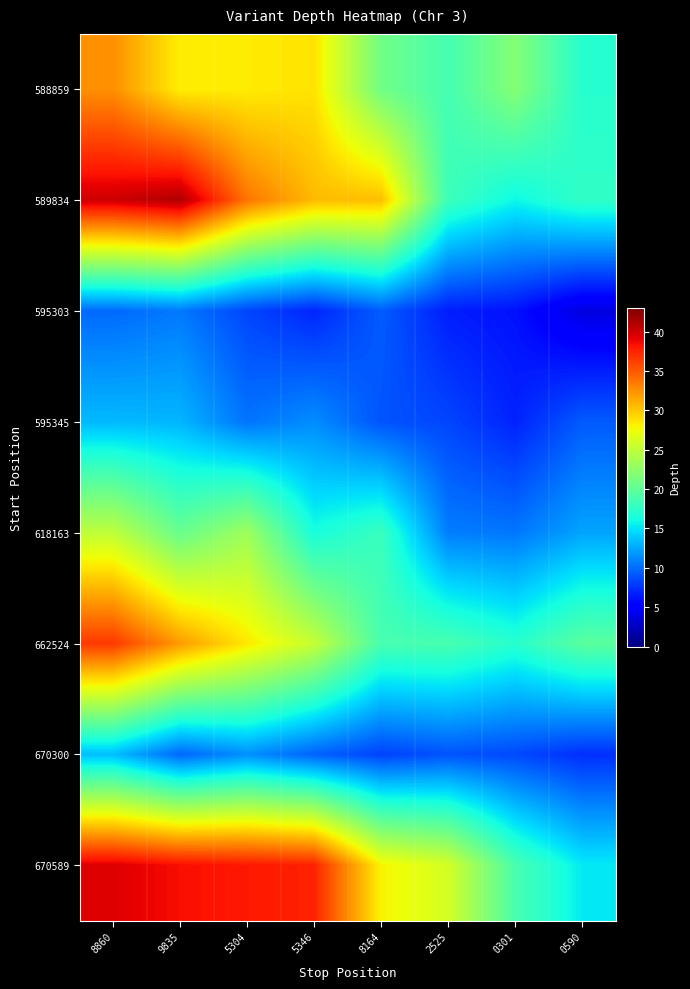

Reading left to right, list all the values displayed in this chart.

588859: 8860=32.5	9835=28.2	5304=28.4	5346=28.7	8164=21.0	2525=18.6	0301=21.9	0590=17.1
589834: 8860=40.0	9835=41.1	5304=33.8	5346=30.6	8164=30.4	2525=18.2	0301=15.9	0590=17.6
595303: 8860=9.9	9835=10.5	5304=8.4	5346=7.0	8164=9.3	2525=6.6	0301=6.1	0590=3.7
595345: 8860=13.2	9835=13.1	5304=10.3	5346=11.4	8164=9.0	2525=8.3	0301=6.9	0590=9.2
618163: 8860=25.0	9835=20.5	5304=23.3	5346=16.3	8164=18.0	2525=10.7	0301=10.4	0590=12.4
662524: 8860=36.5	9835=32.0	5304=28.5	5346=25.3	8164=18.8	2525=18.8	0301=17.1	0590=19.7
670300: 8860=13.4	9835=9.7	5304=11.5	5346=9.6	8164=8.2	2525=8.9	0301=8.5	0590=7.4
670589: 8860=39.4	9835=38.4	5304=38.0	5346=37.5	8164=28.0	2525=26.1	0301=18.9	0590=15.3